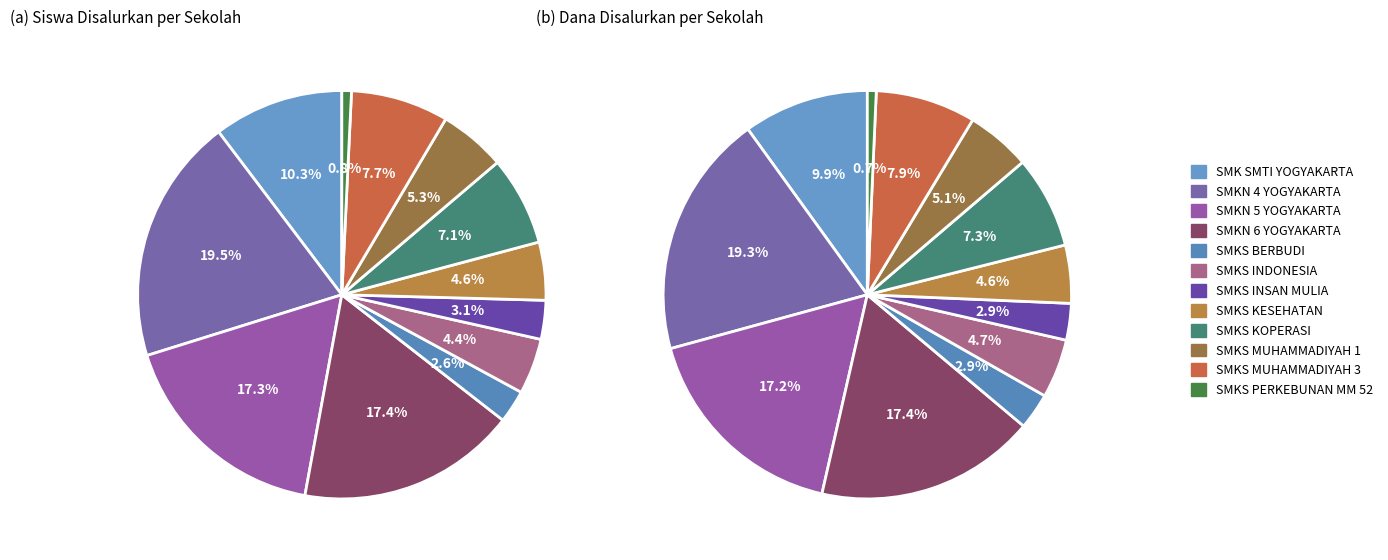

Is there a majority slice in this chart?

No